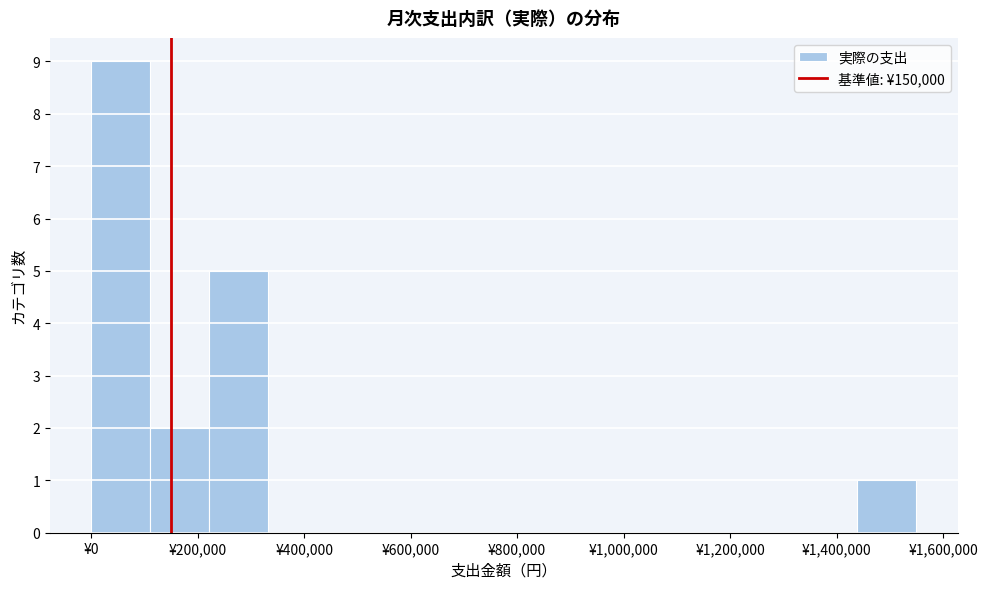

What is the height of the bar covering 220000 to 340000 on the x-axis? Neither the bar edges nor the heights are printed on the chart, so give them approximately, as read against the axes.

5